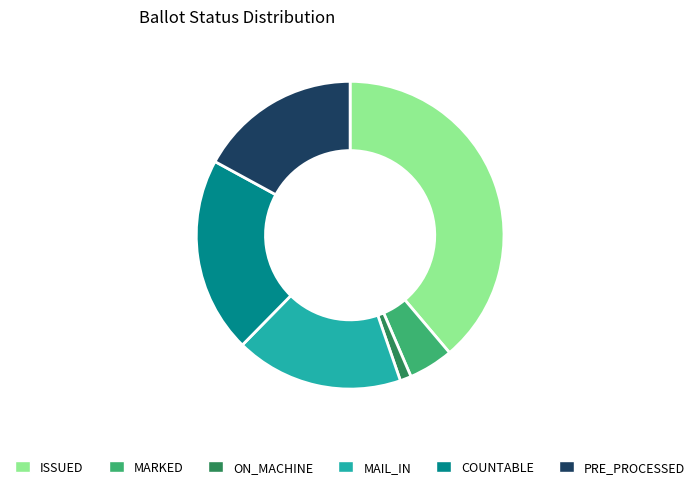

Is it true that ON_MACHINE is 11% of the pie?

False